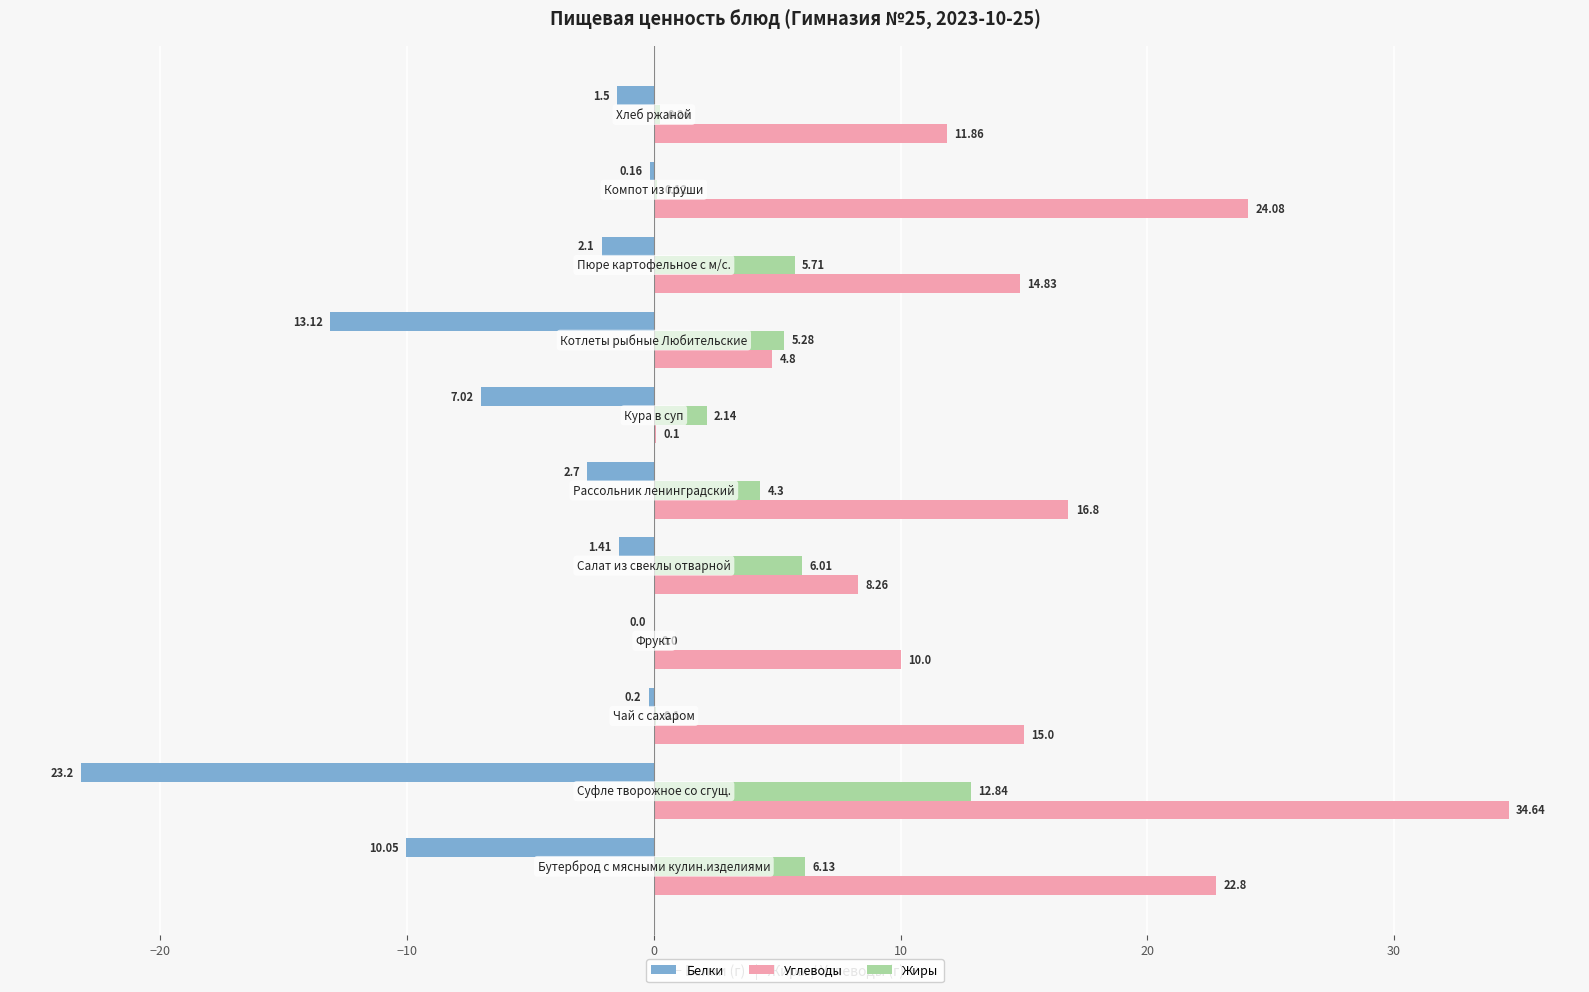

How many data points does each series have?

11